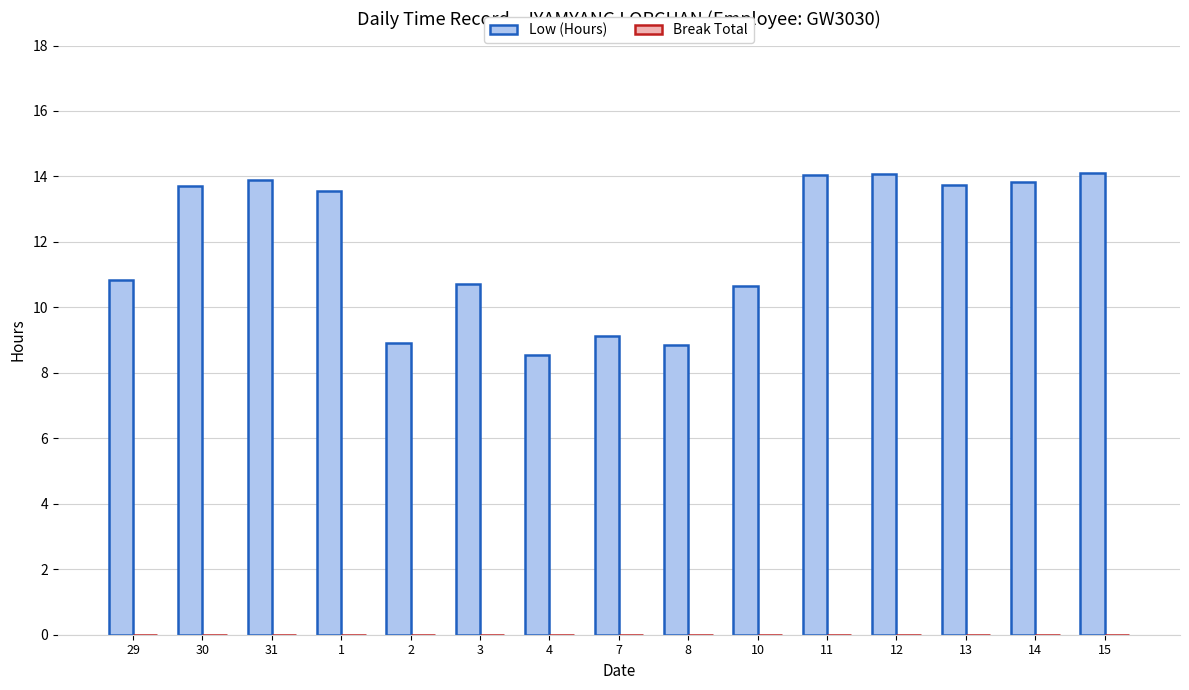

What position from the right is 2?

11